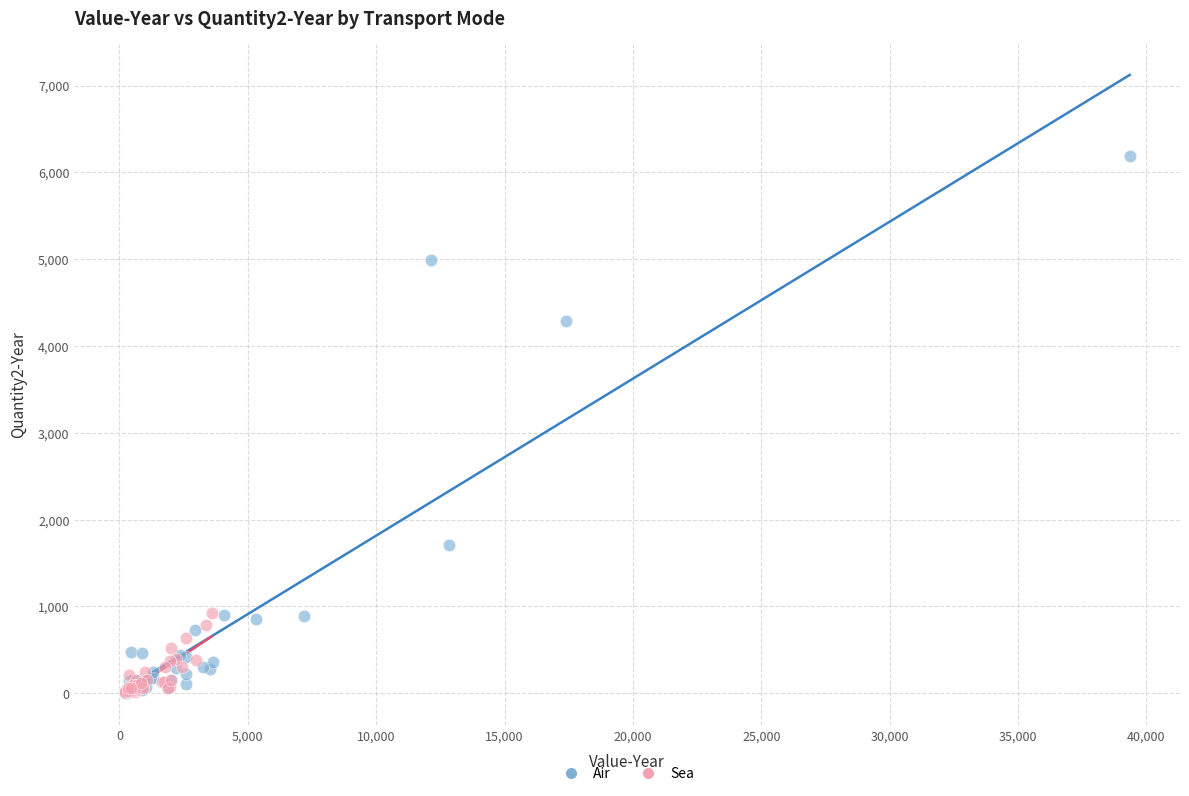

Which series has the widest spread of Y values?

Air